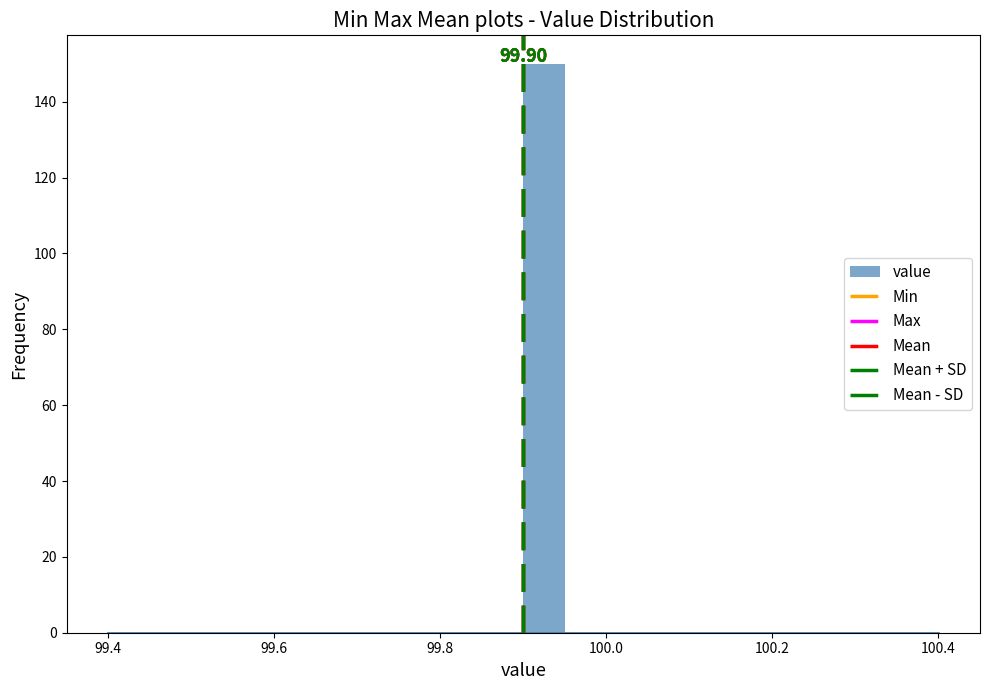

Around what value on the x-axis is the tallest bar? Give the approximate position of its centre, as read against the axis.

99.92